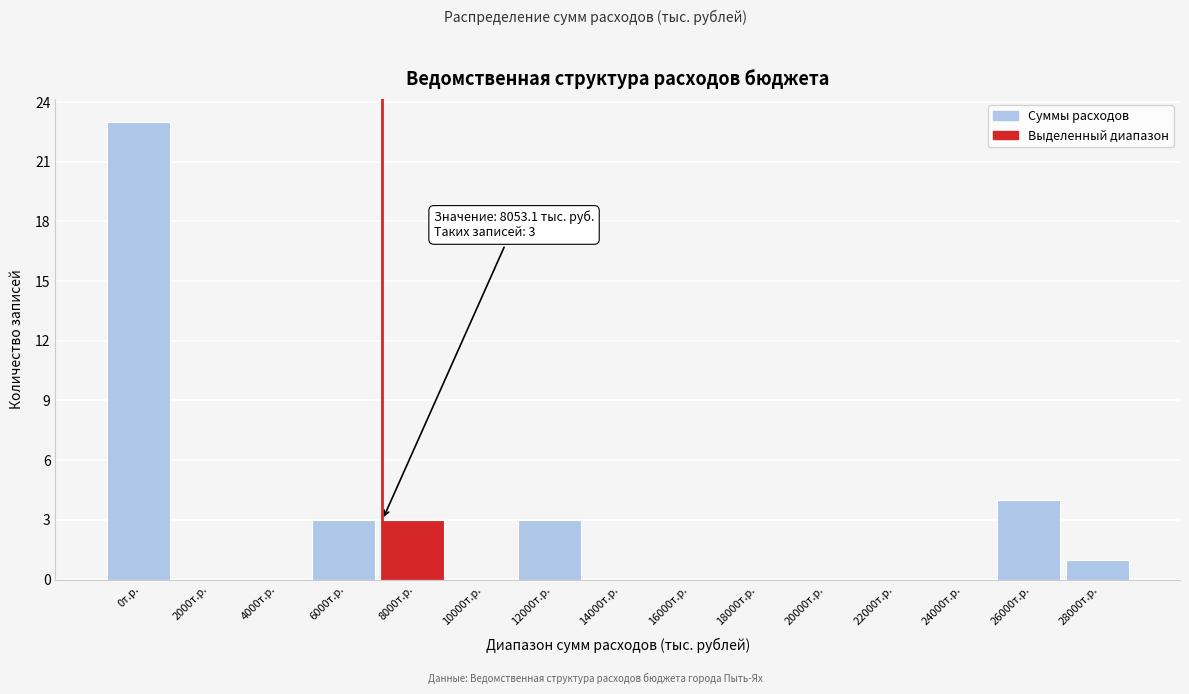

Reading right to left, transcribe all the data shown in this chart.

28000т.р.=1	26000т.р.=4	24000т.р.=0	22000т.р.=0	20000т.р.=0	18000т.р.=0	16000т.р.=0	14000т.р.=0	12000т.р.=3	10000т.р.=0	8000т.р.=3	6000т.р.=3	4000т.р.=0	2000т.р.=0	0т.р.=23